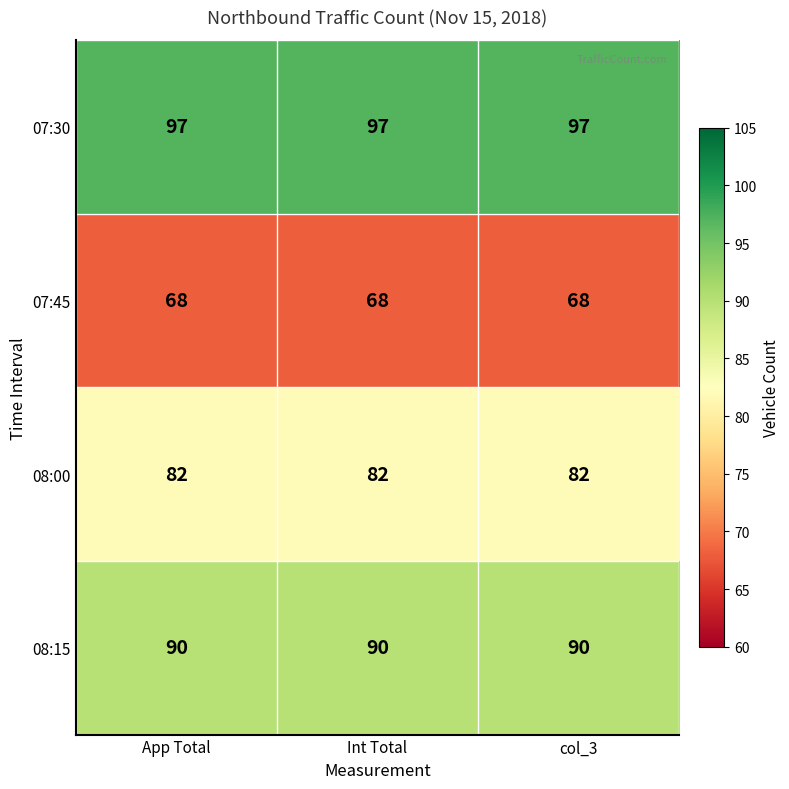

What is the spread (max minus min) of values at col_3?

29